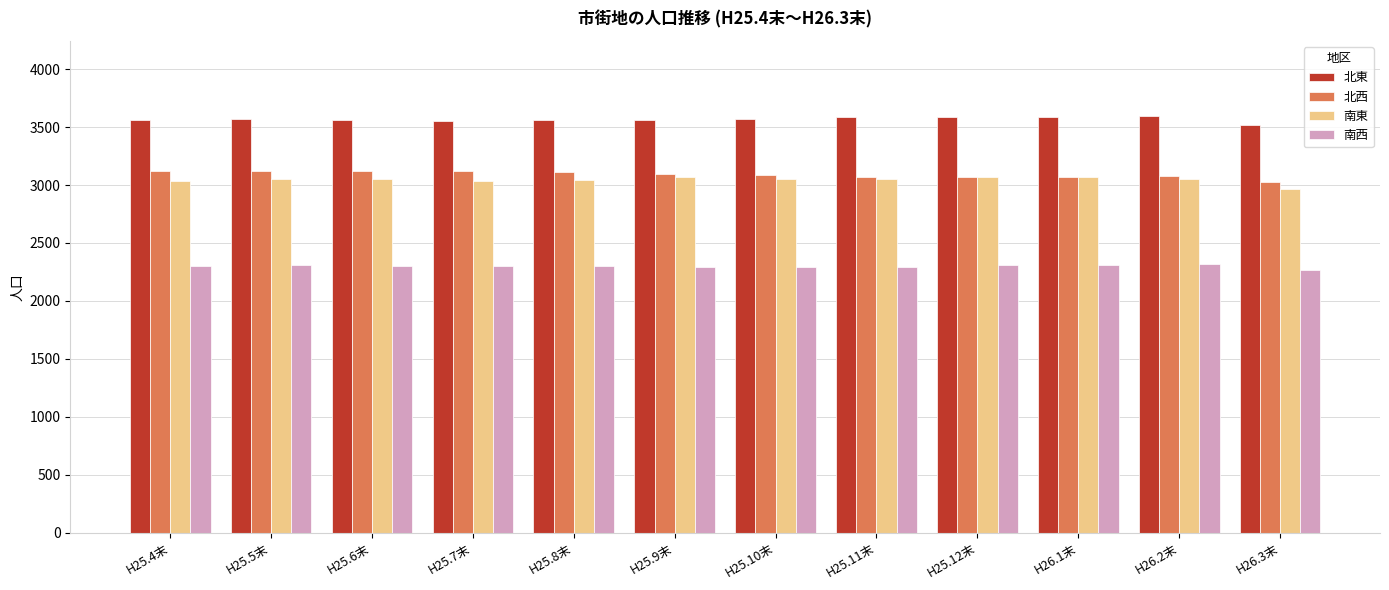

The value of 北西 at H25.9末 is 1054. True or false?

False